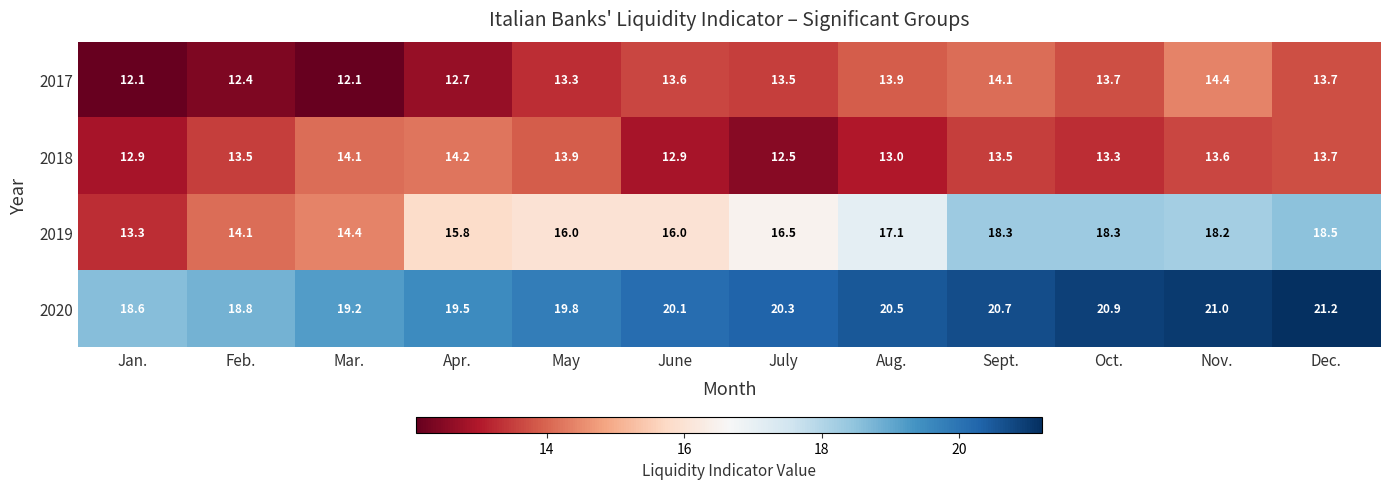

True or false: 2020 has a value of 11.0 at June.

False